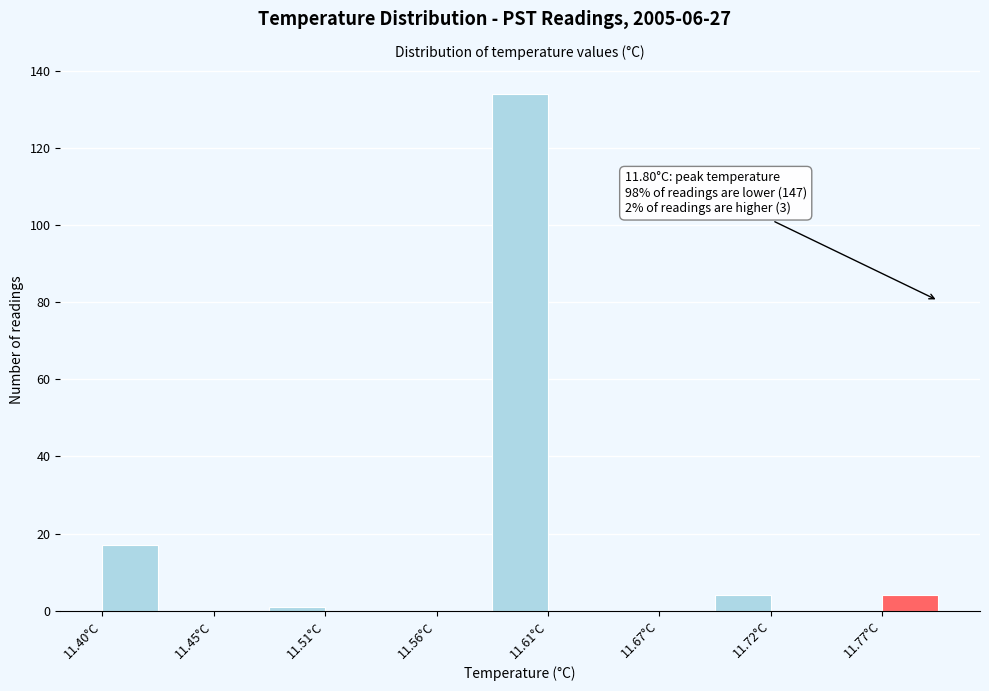

Read against the x-axis, roughly where is the centre of the tallest bar?

11.60